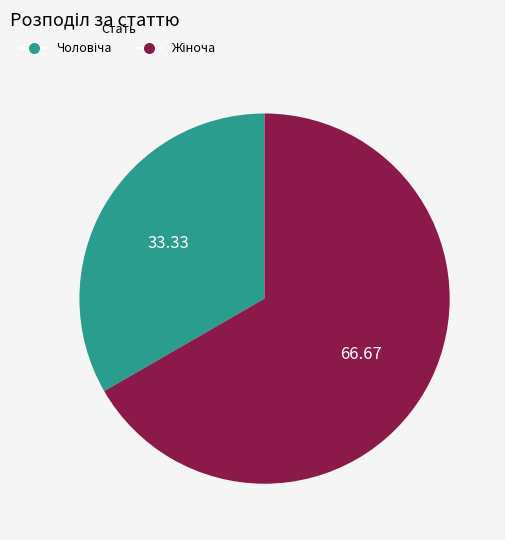

Does any single category account for the majority?

Yes